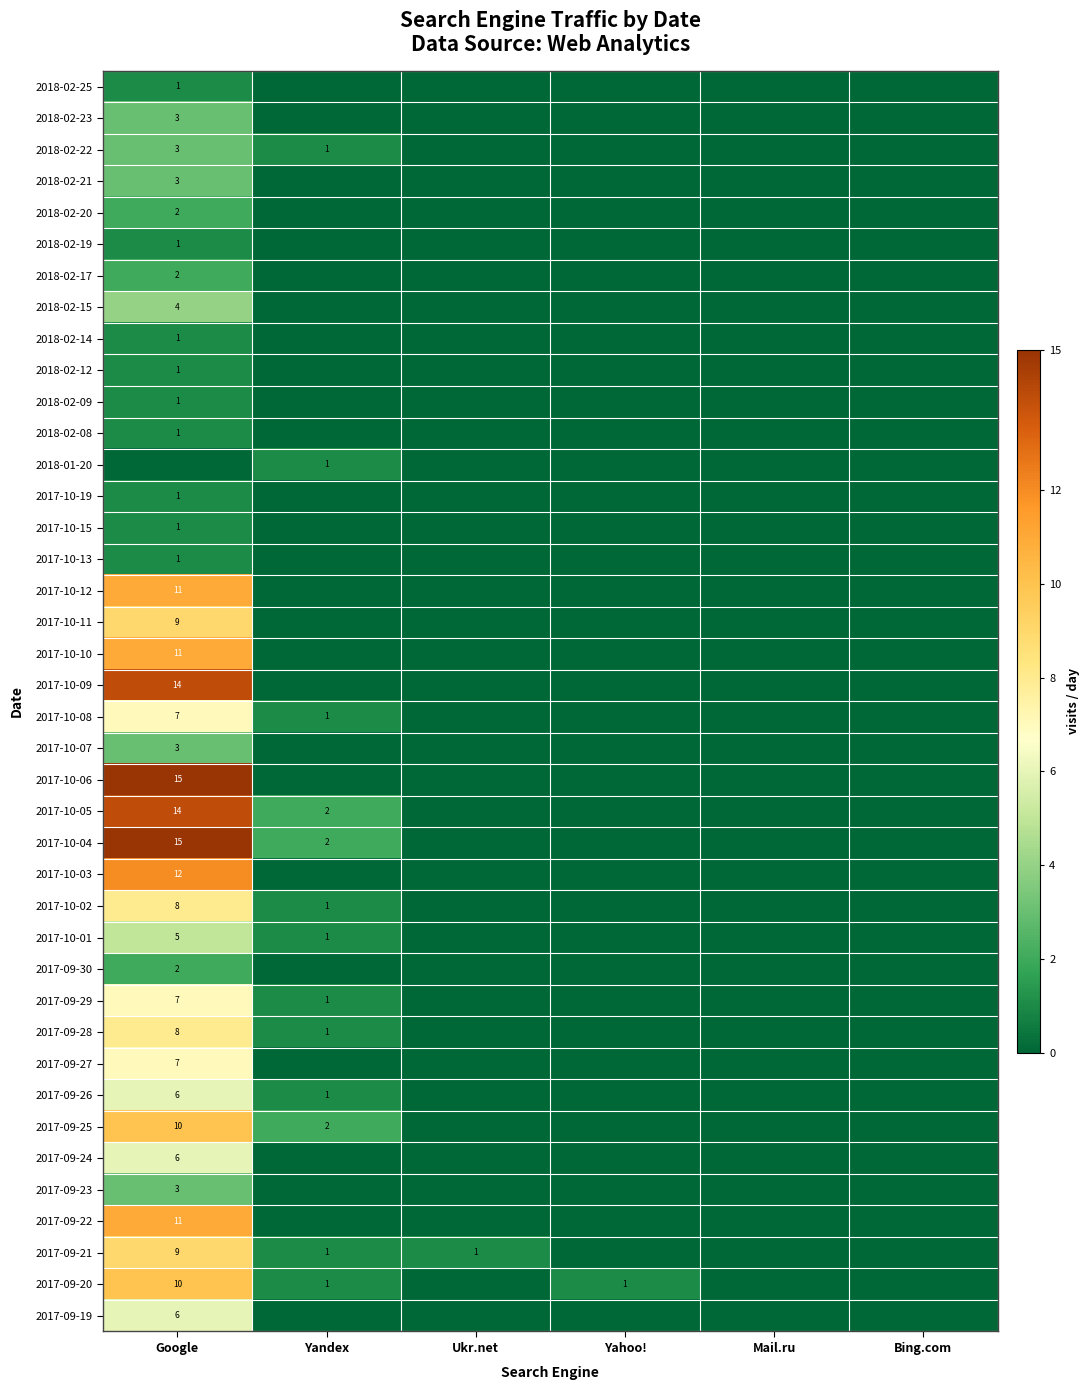

What is the approximate value of 2018-02-23 at Google?

3